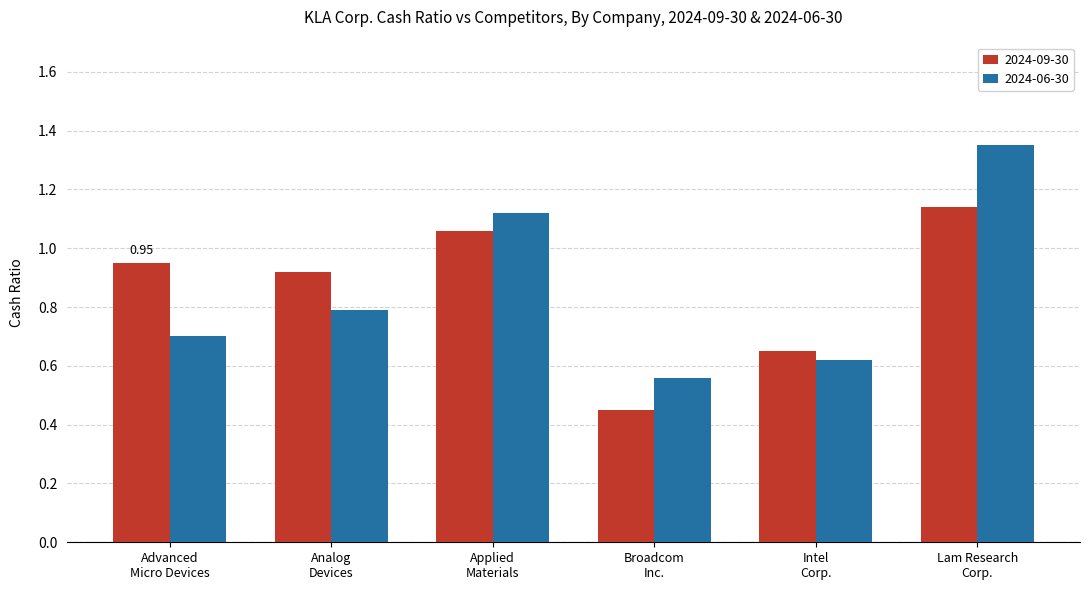

At which label does 2024-06-30 reach its minimum?

Broadcom
Inc.